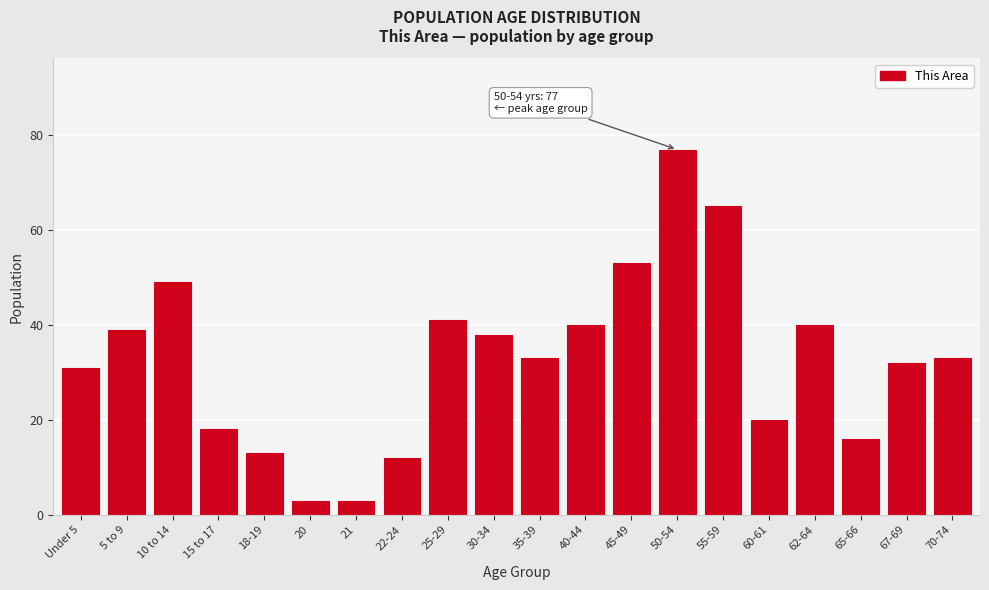

Reading left to right, extract all data points from this chart.

Under 5=31	5 to 9=39	10 to 14=49	15 to 17=18	18-19=13	20=3	21=3	22-24=12	25-29=41	30-34=38	35-39=33	40-44=40	45-49=53	50-54=77	55-59=65	60-61=20	62-64=40	65-66=16	67-69=32	70-74=33